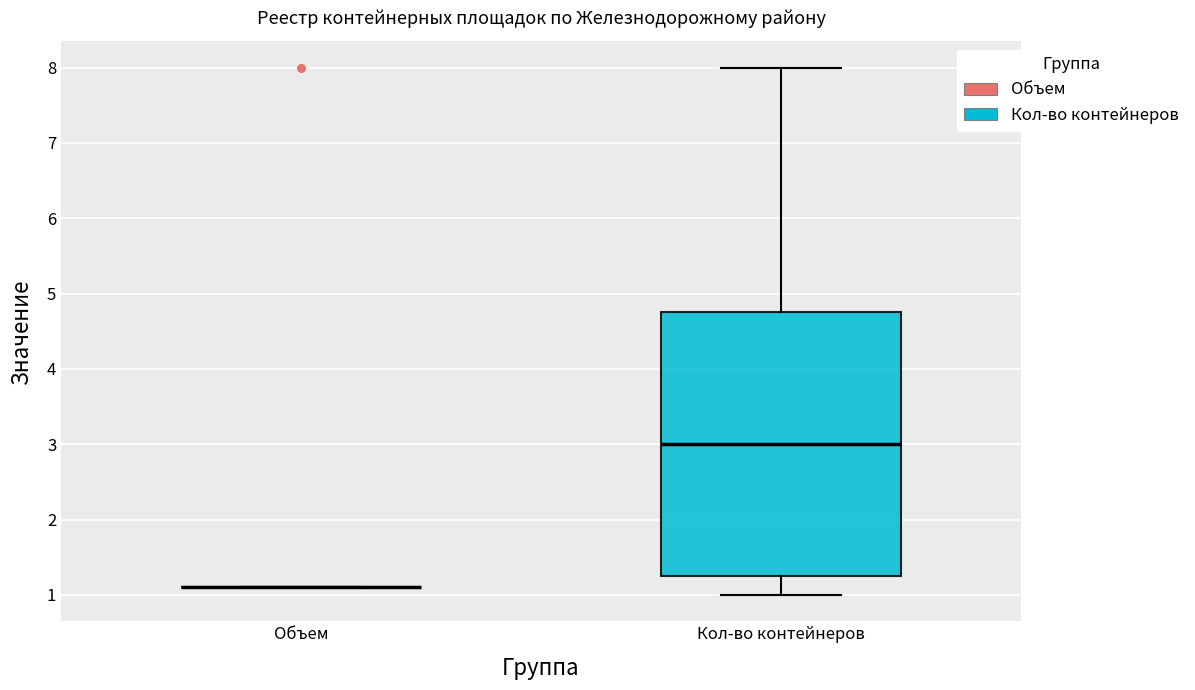

Which box is the tallest, from its lower edge to its upper edge?

Кол-во контейнеров